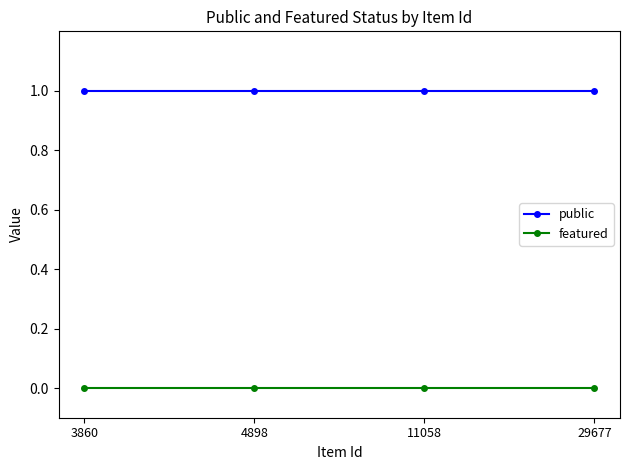

True or false: public and featured cross at least once.

False